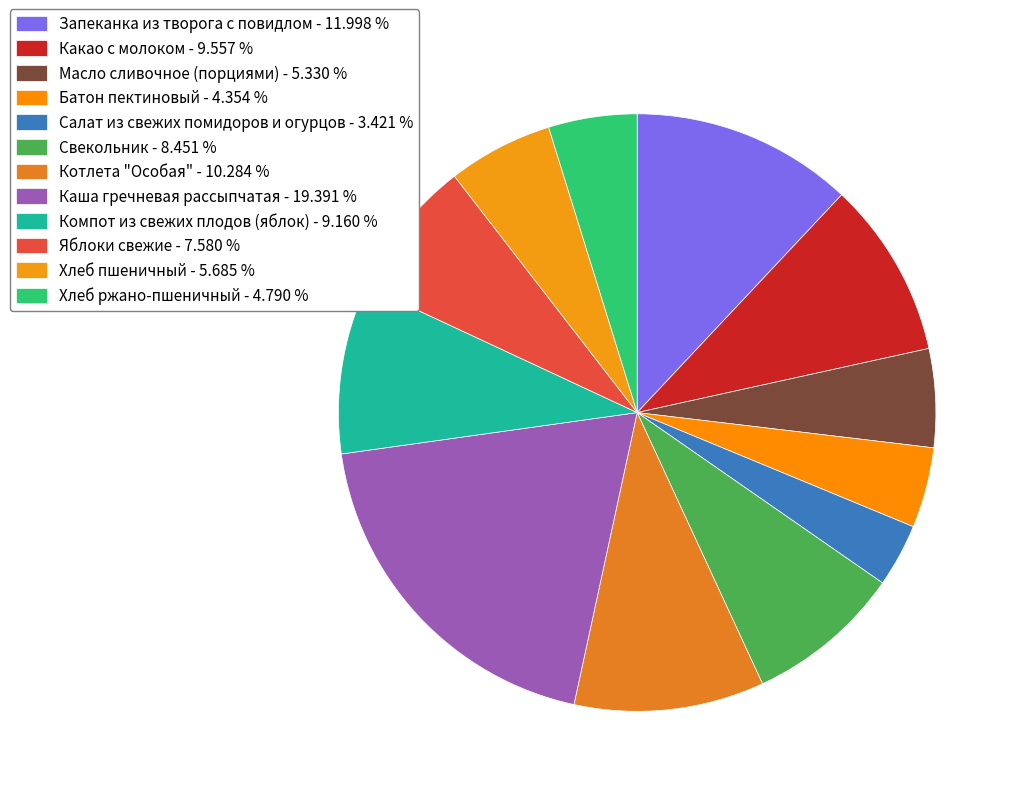

How many slices are in this pie chart?

12